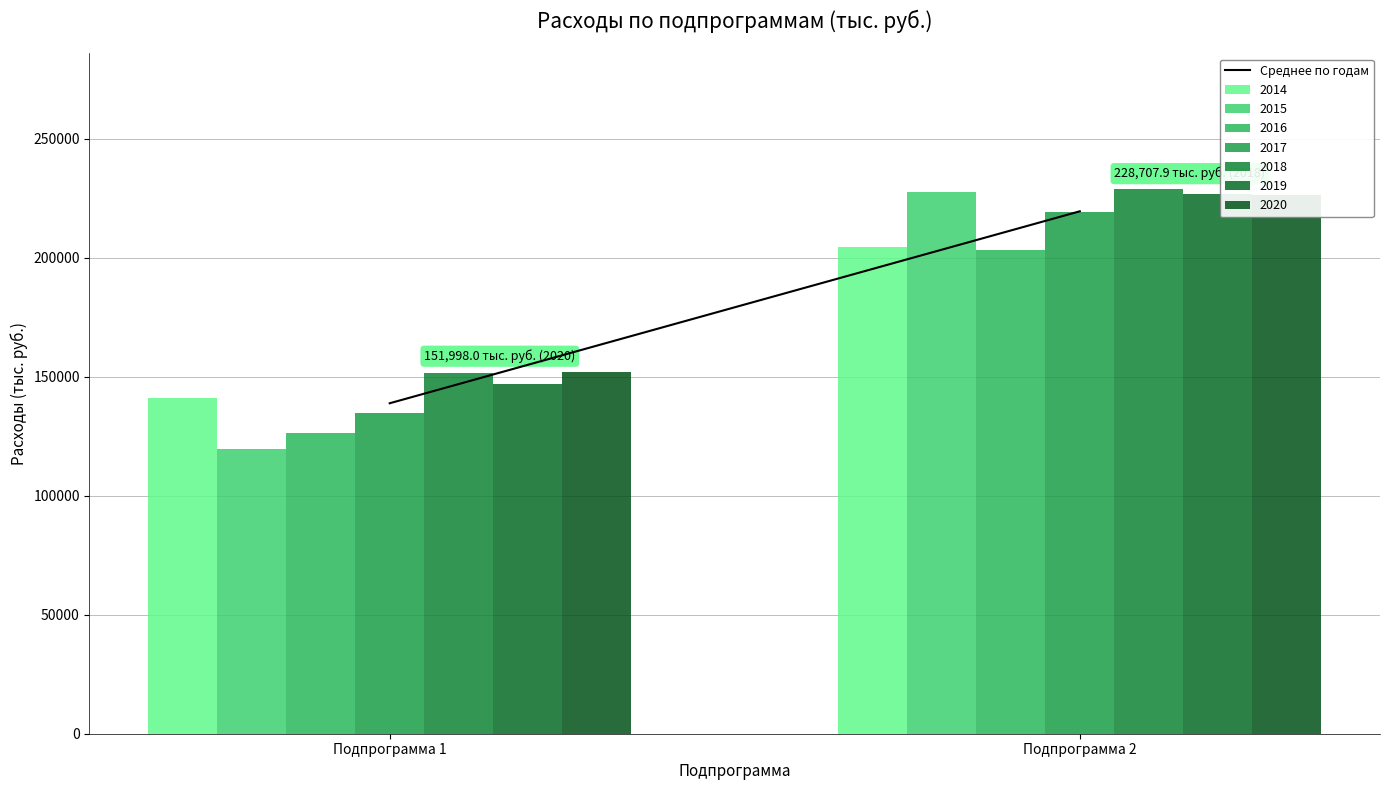

Between Подпрограмма 2 and Подпрограмма 1, which is larger?

Подпрограмма 2